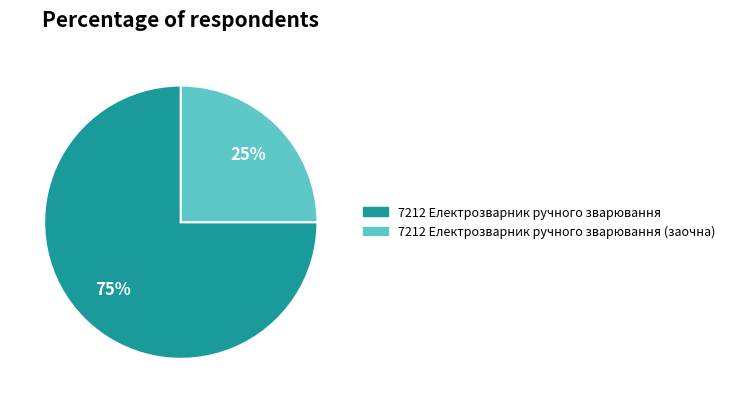

Count the number of slices in the pie.

2